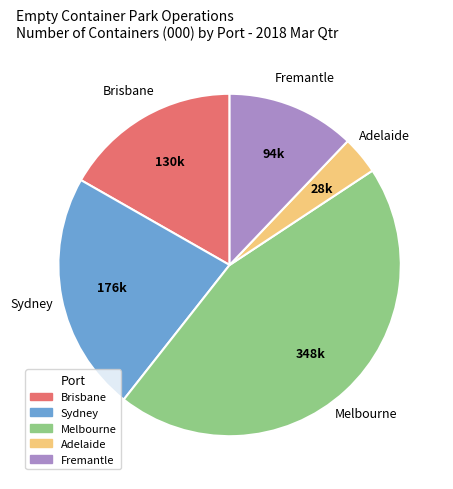

Approximately how many times larger is the value at Sydney compared to Melbourne?

0.5